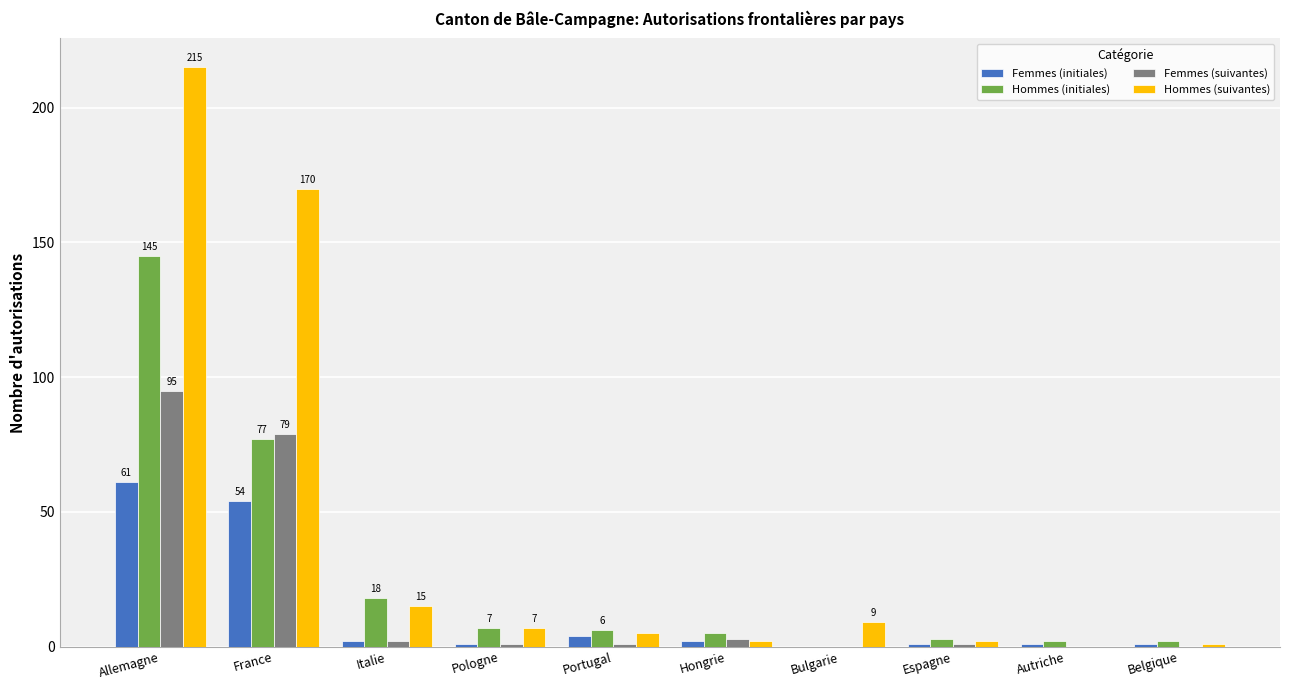

Which series changed the most between Allemagne and Hongrie?

Hommes (suivantes)